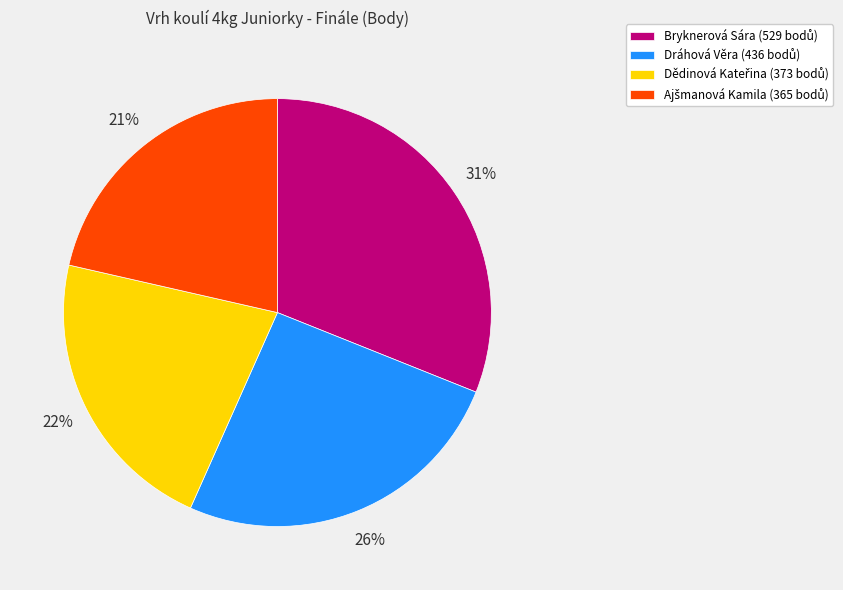

True or false: Dráhová Věra accounts for 20% of the total.

False